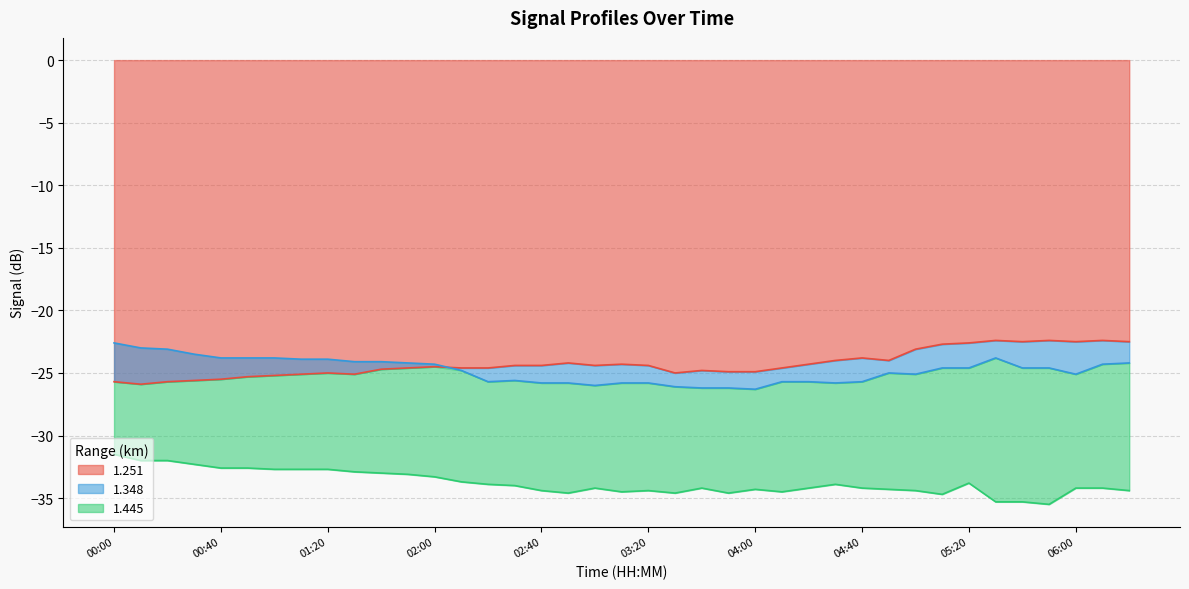

Does the chart have visible grid lines?

Yes